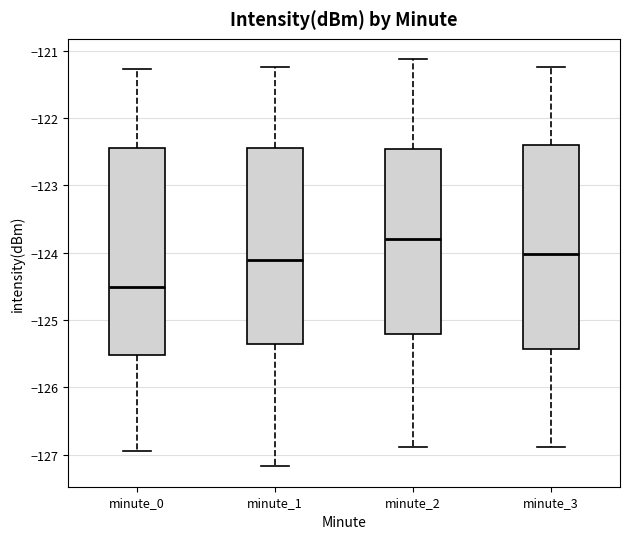

Where is the lower edge of the box for minute_2 on the y-axis? The values are not printed on the chart, so give them approximately, as read against the axis.

-125.2